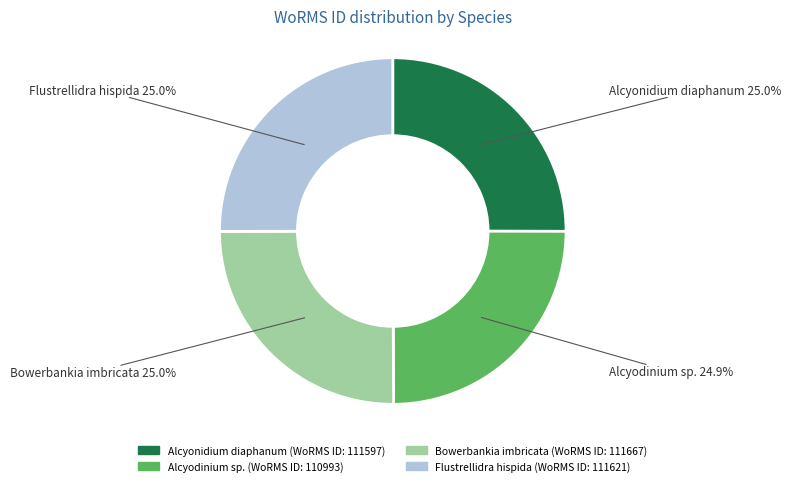

Count the number of slices in the pie.

4